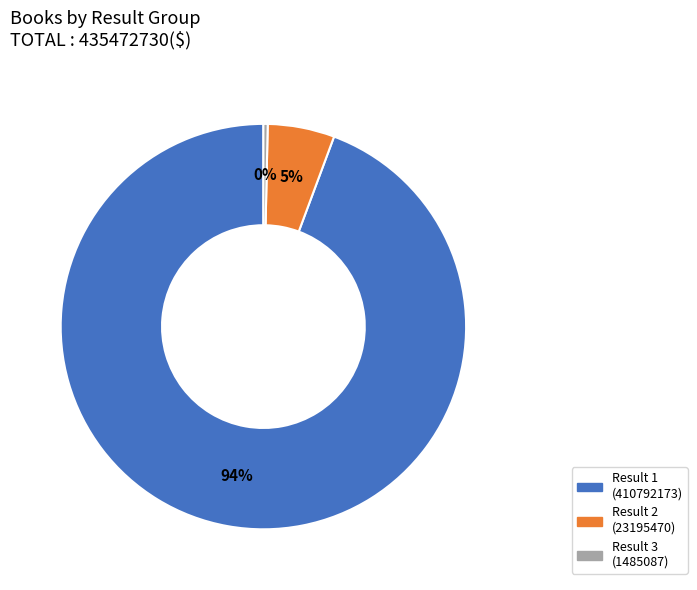

Is there a majority slice in this chart?

Yes